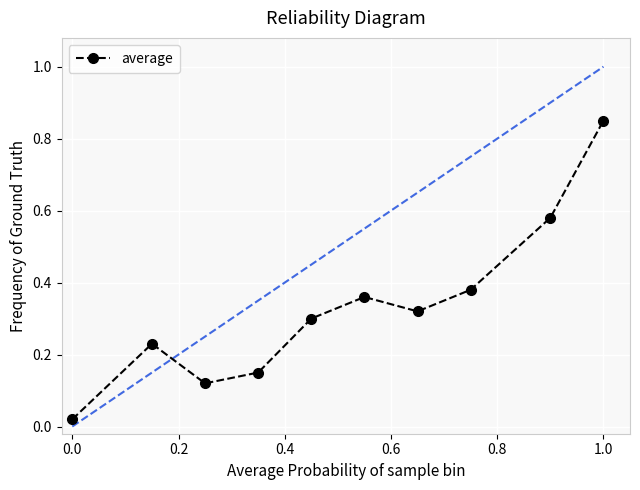

True or false: there are more than 2 points higher than both neighbors.

False